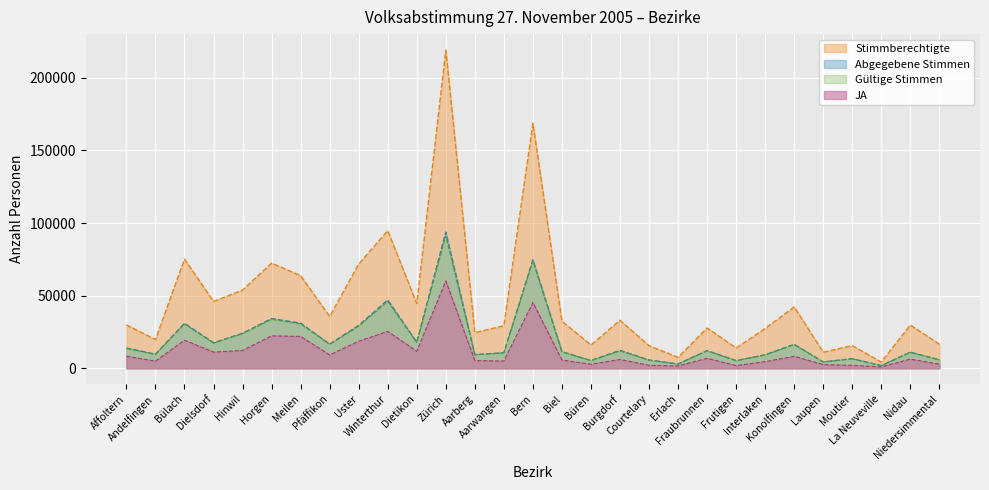

Which series changed the most between Andelfingen and Dielsdorf?

Stimmberechtigte